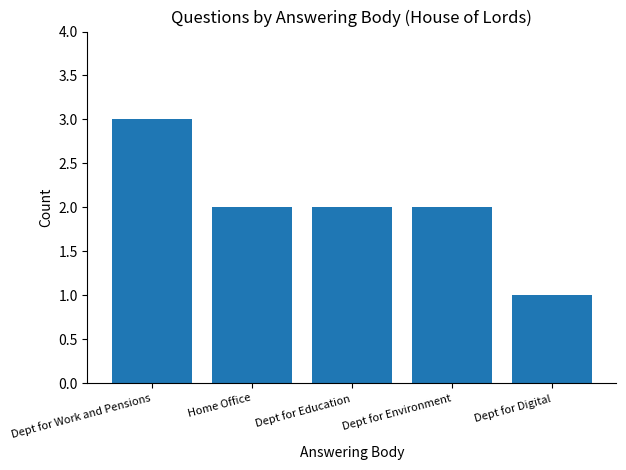

What is the ratio of the value at Dept for Environment to the value at Dept for Work and Pensions?

0.7